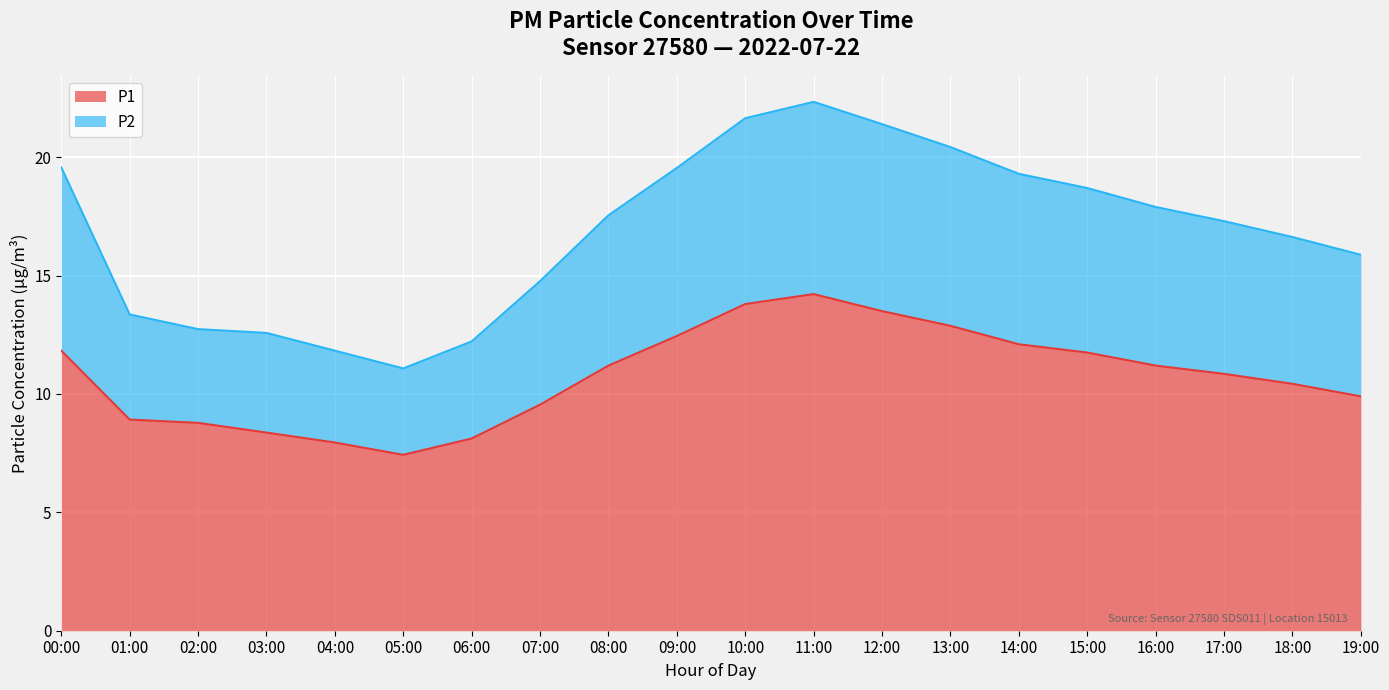

What is the difference between the P1 values at 01:00 and 14:00?

3.2